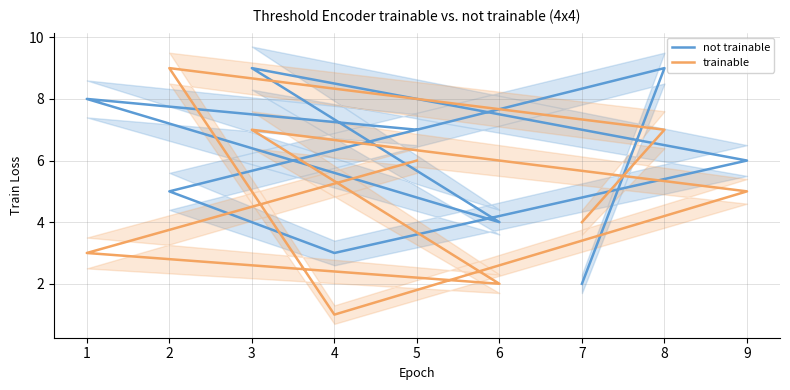

Does the chart have visible grid lines?

Yes